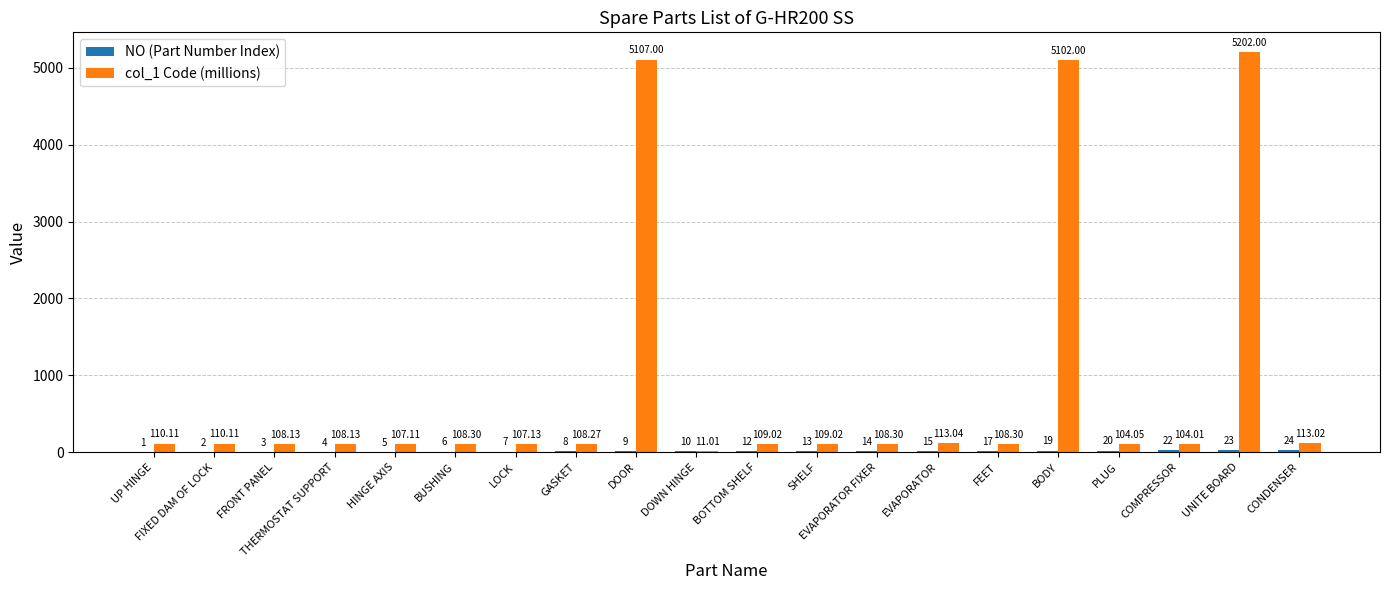

At which category is the sum across all series the highest?

UNITE BOARD